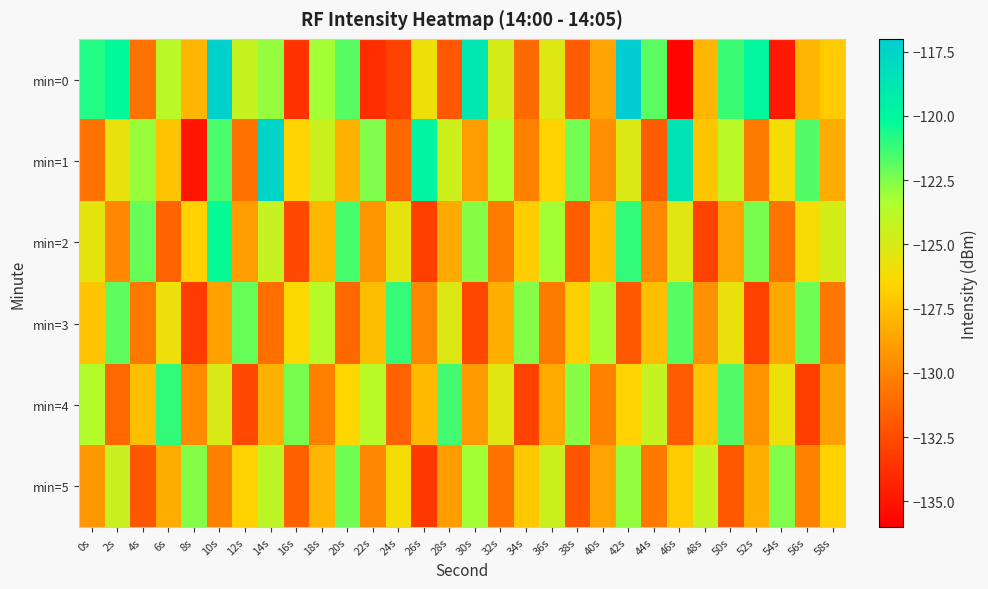

What is the minimum value shown in the chart?

-135.8